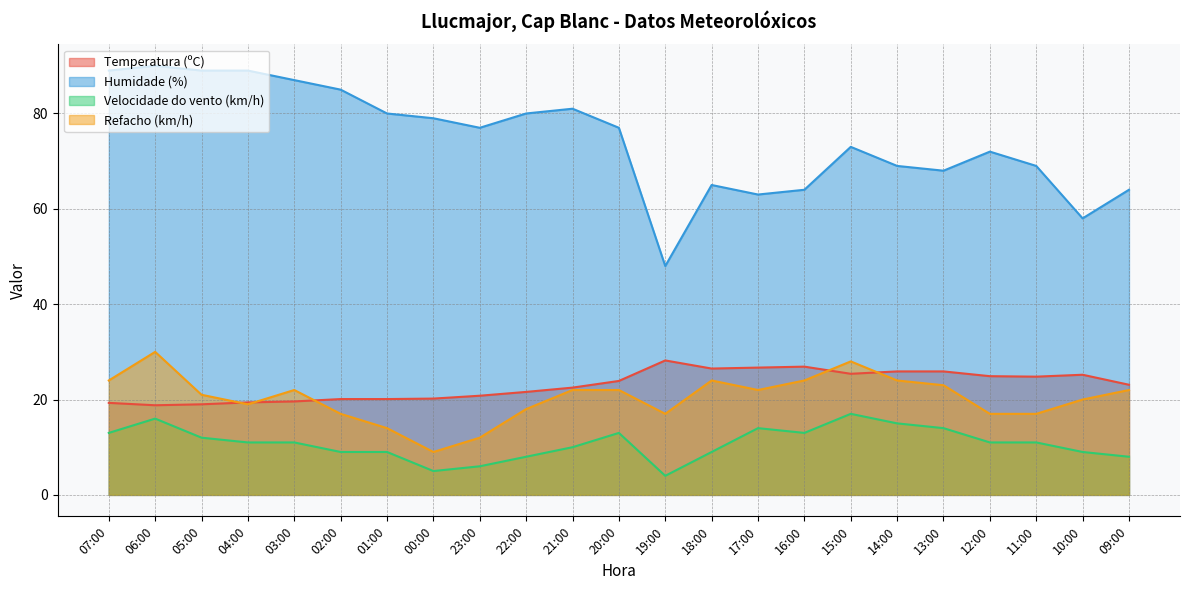

What is the total value across all series at 07:00?

145.3